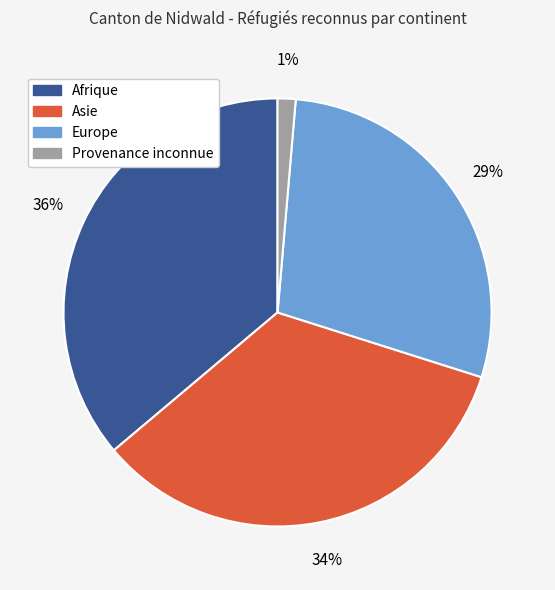

Rank the categories by value from lowest to highest.

Provenance inconnue, Europe, Asie, Afrique